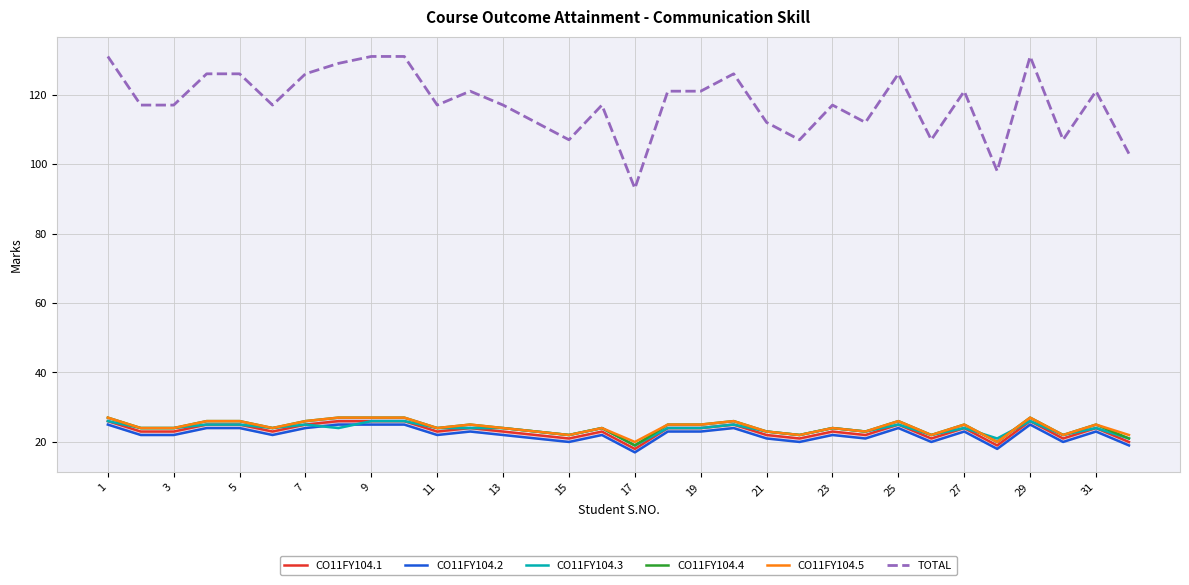

How many categories are shown in the chart?

32